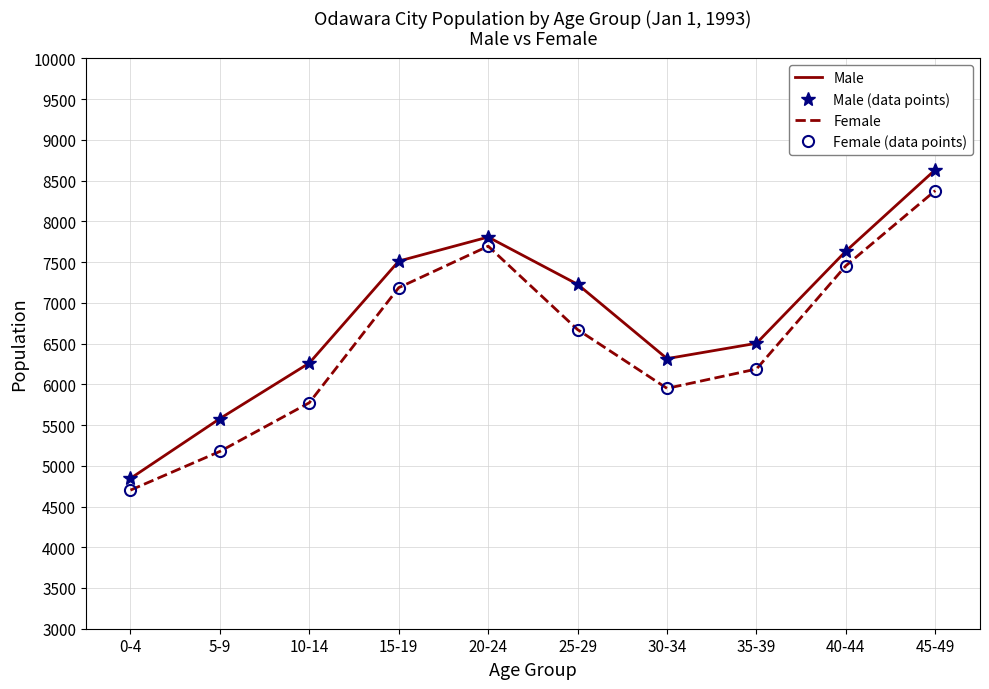

Which series has the widest spread of values?

Male